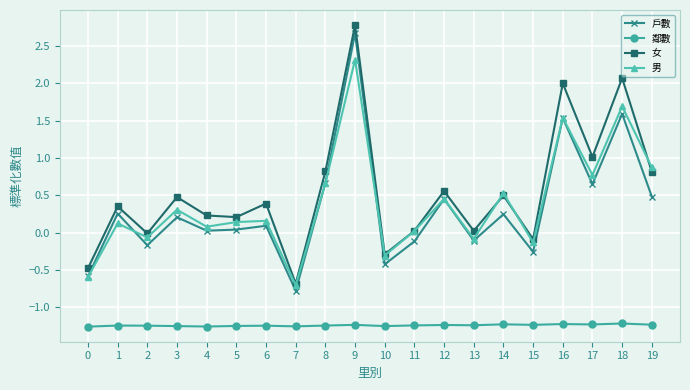

Which series changed the most between 4 and 19?

男